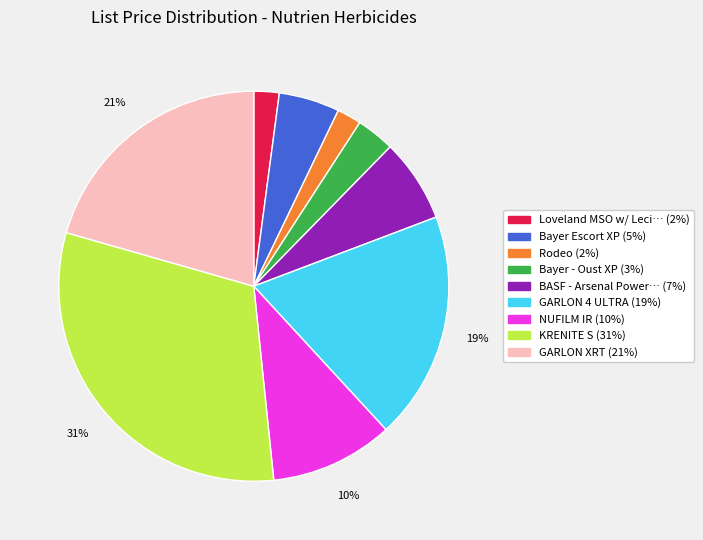

To the nearest percent, what is the difference between the largest and smallest slice percentages?

29%